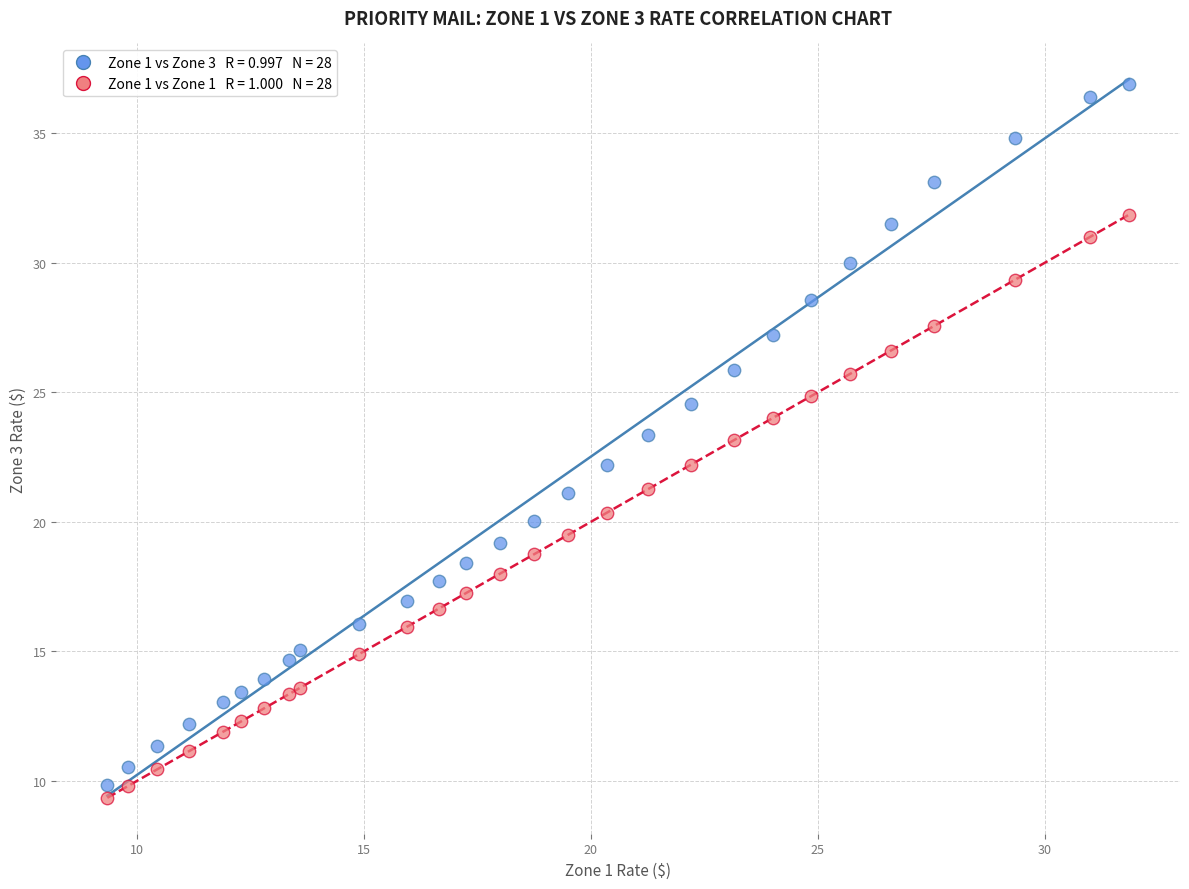

Across all data points, what is the range of X values (max minus min)?

22.5